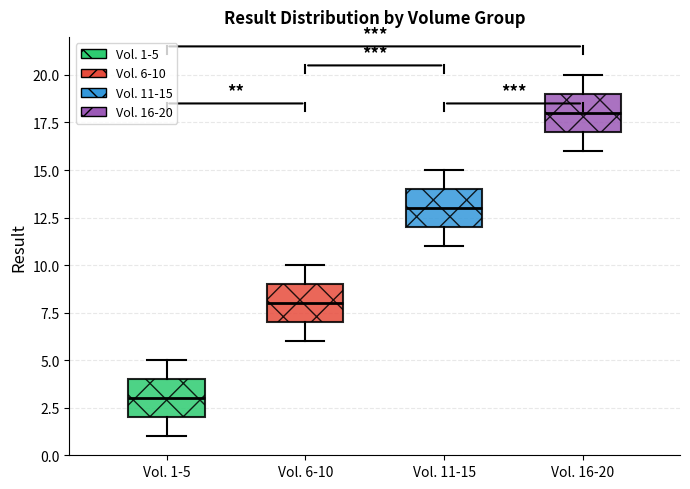

Which box's median line is the highest?

Vol. 16-20